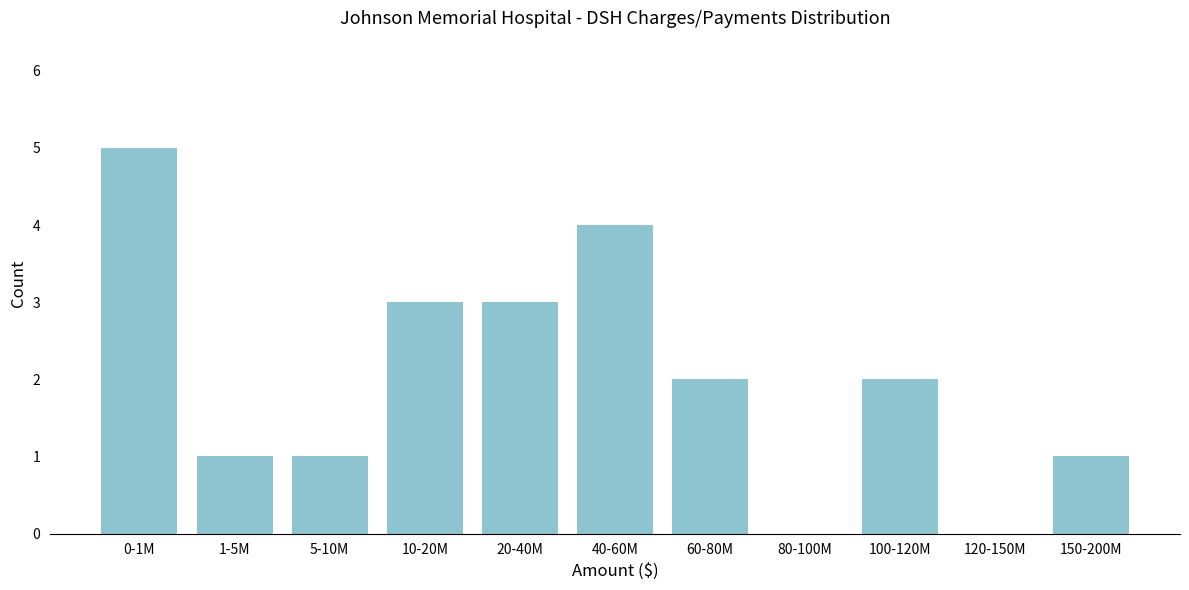

Reading right to left, extract all data points from this chart.

150-200M=1	120-150M=0	100-120M=2	80-100M=0	60-80M=2	40-60M=4	20-40M=3	10-20M=3	5-10M=1	1-5M=1	0-1M=5